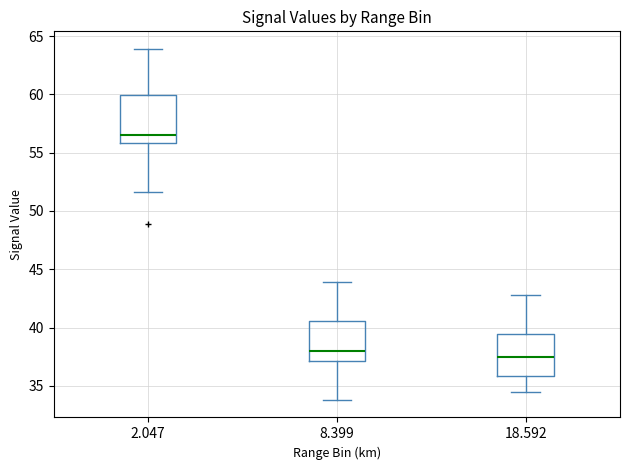

Reading left to right, read every box against the y-axis: the position of its median line, the range the box covers, and the ends of its whiskers. The values are not printed on the chart, so give them approximately, as read against the axis.

2.047: median 56.5, box 56.0 to 60.0, whiskers 51.5 to 64.0
8.399: median 38.0, box 37.0 to 40.5, whiskers 34.0 to 44.0
18.592: median 37.5, box 36.0 to 39.5, whiskers 34.5 to 43.0